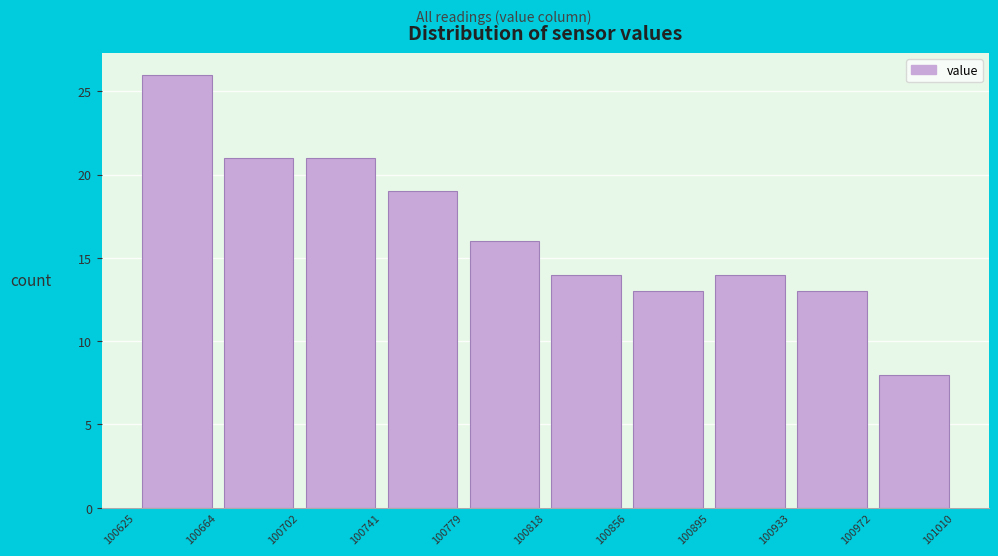

Over which range of the x-axis is the bar tallest?

100625 to 100664